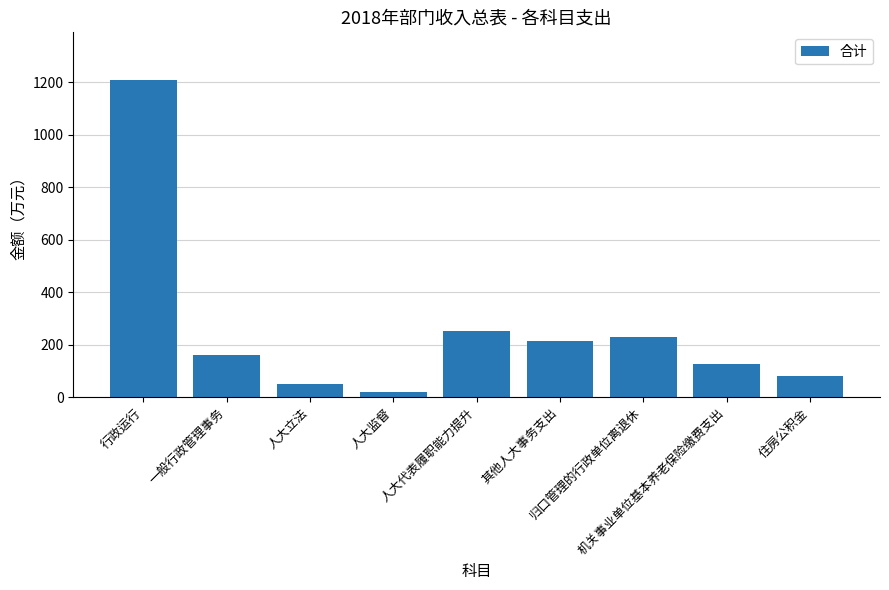

What is the value of the 9th bar from the left?

78.8